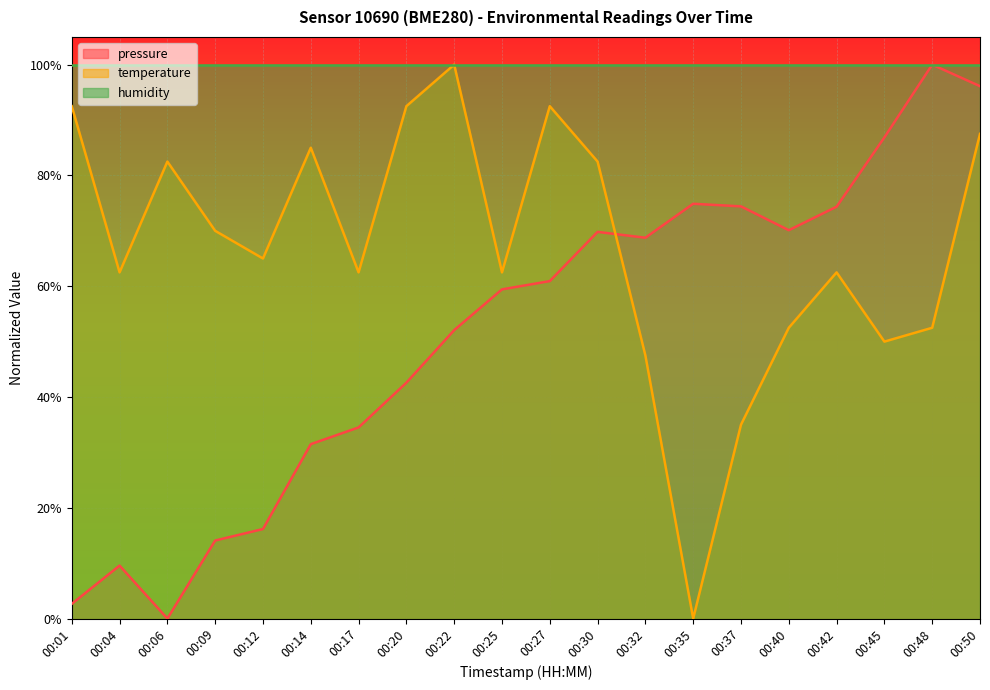

What is the approximate value of temperature at 00:04?

0.6